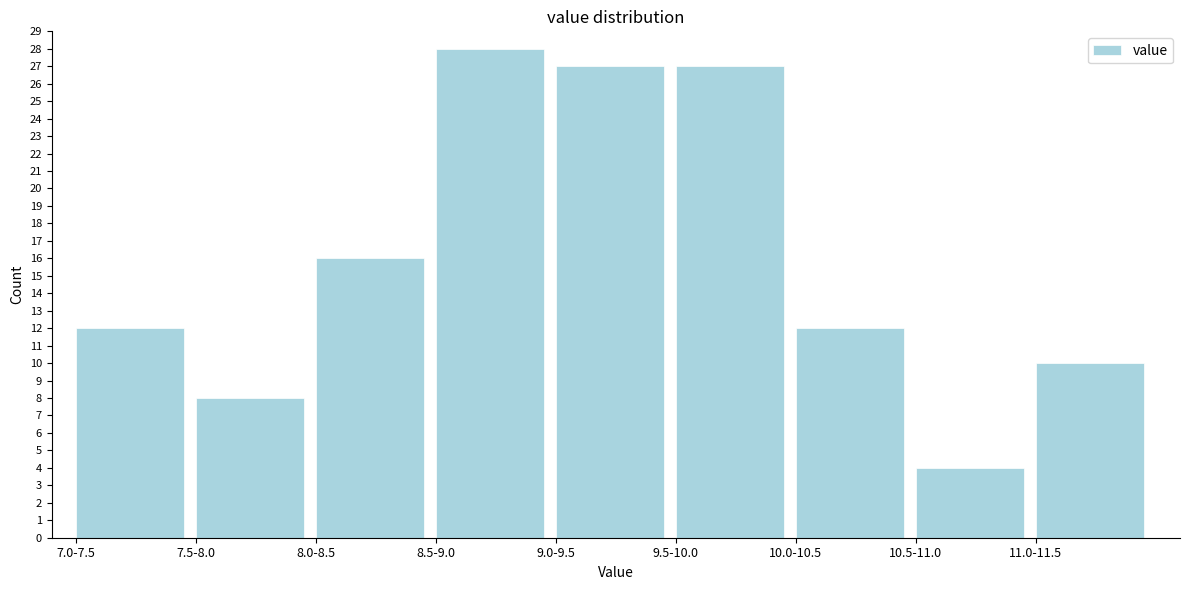

Reading left to right, what are all the values shown in this chart?

7.0-7.5=12	7.5-8.0=8	8.0-8.5=16	8.5-9.0=28	9.0-9.5=27	9.5-10.0=27	10.0-10.5=12	10.5-11.0=4	11.0-11.5=10